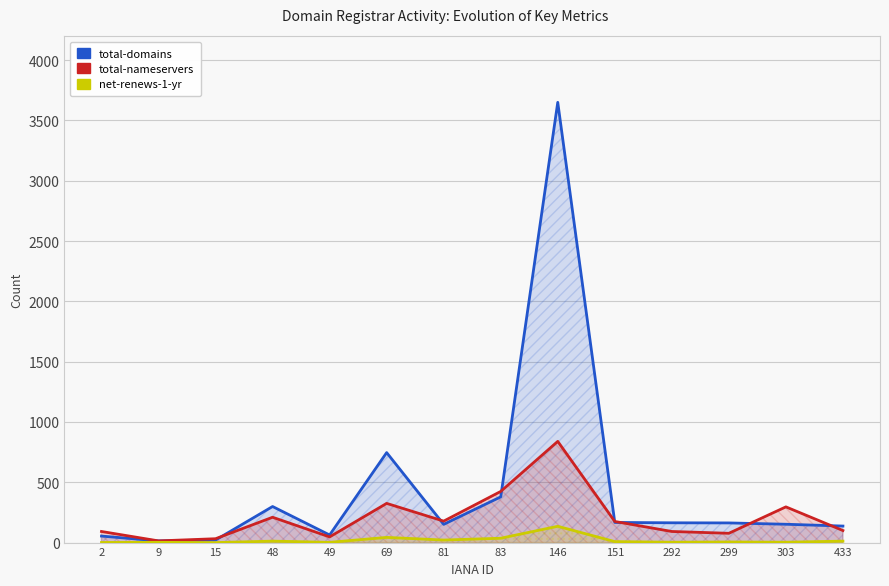

Reading left to right, list all the values displayed in this chart.

total-domains: 2=54	9=14	15=21	48=299	49=63	69=746	81=151	83=379	146=3650	151=167	292=164	299=163	303=152	433=137
total-nameservers: 2=92	9=14	15=32	48=210	49=47	69=325	81=178	83=424	146=839	151=175	292=92	299=77	303=296	433=100
net-renews-1-yr: 2=1	9=2	15=0	48=12	49=2	69=43	81=21	83=36	146=135	151=8	292=3	299=5	303=3	433=12